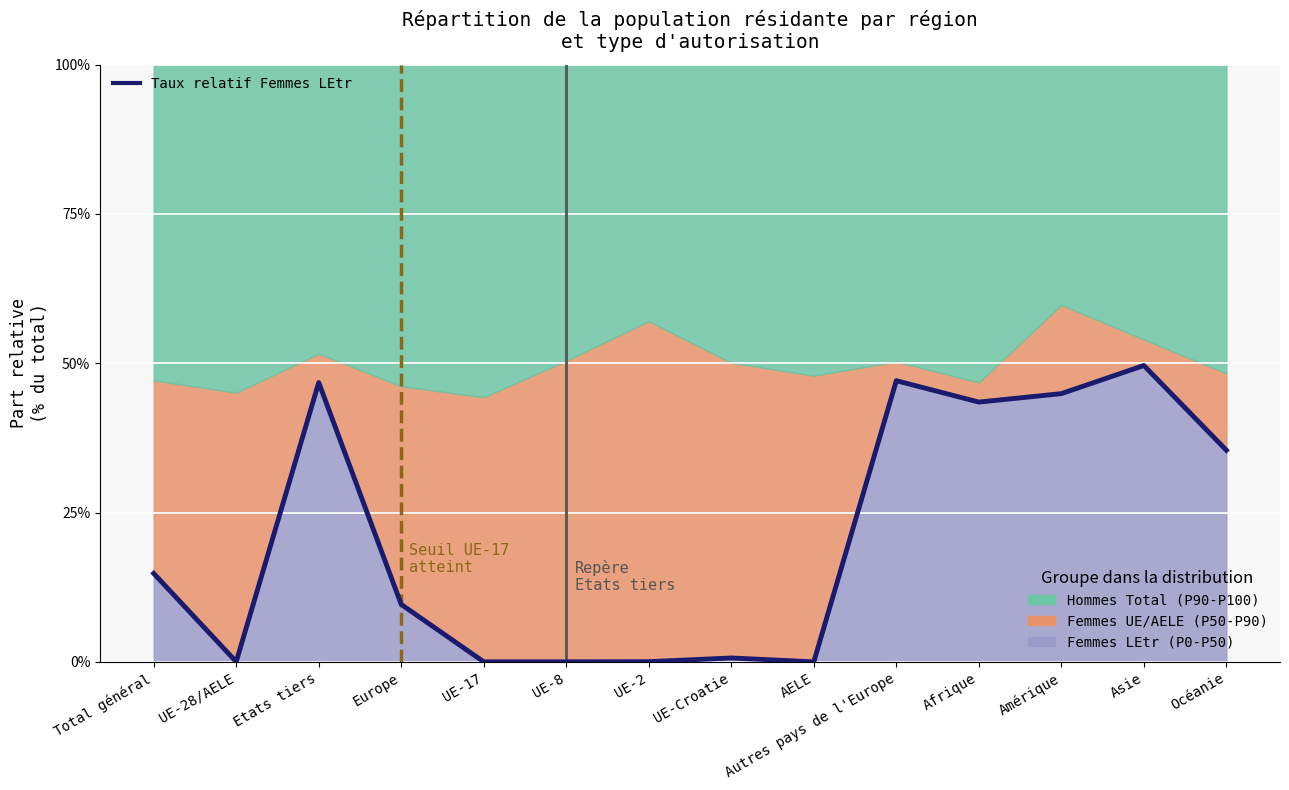

How many points are lower than both their immediate neighbors (excluding endpoints)?

4